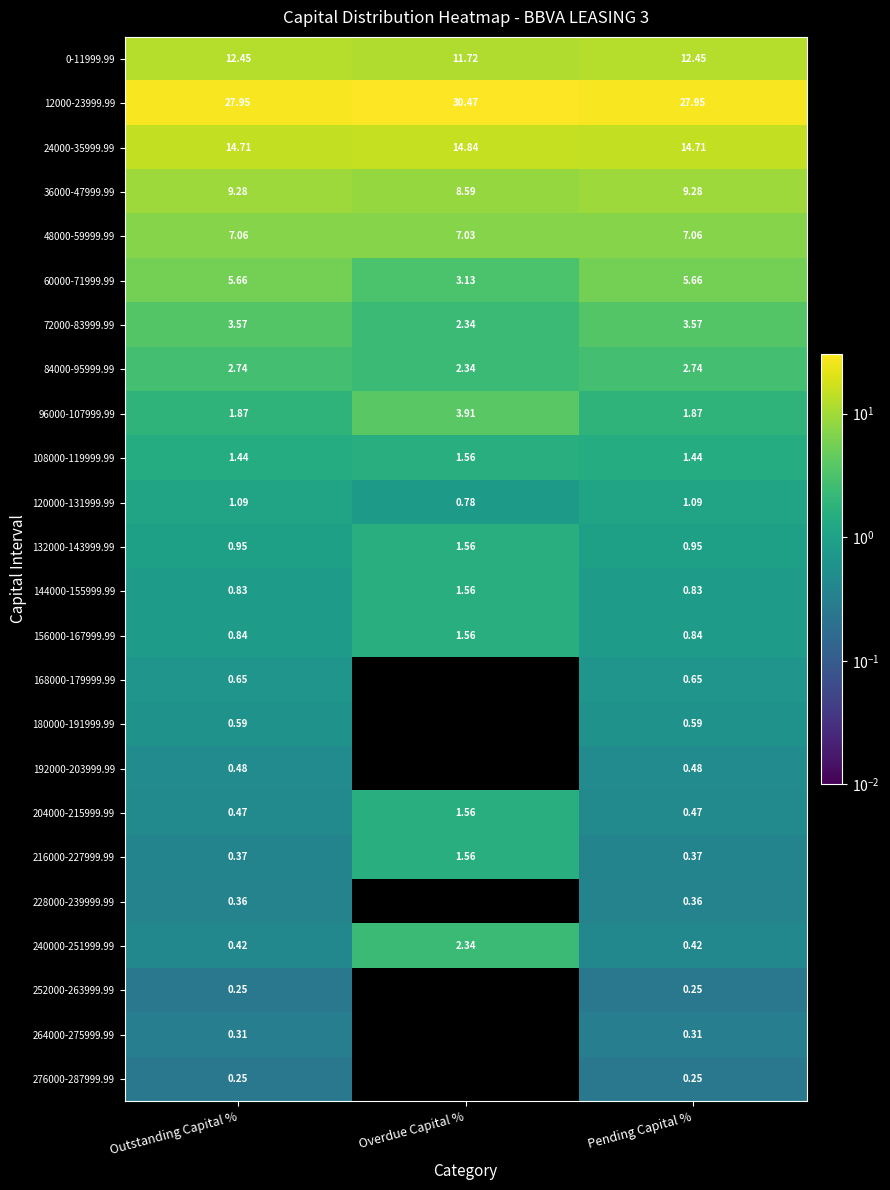

Which category has the lowest value in the 48000-59999.99 series?

Overdue Capital %